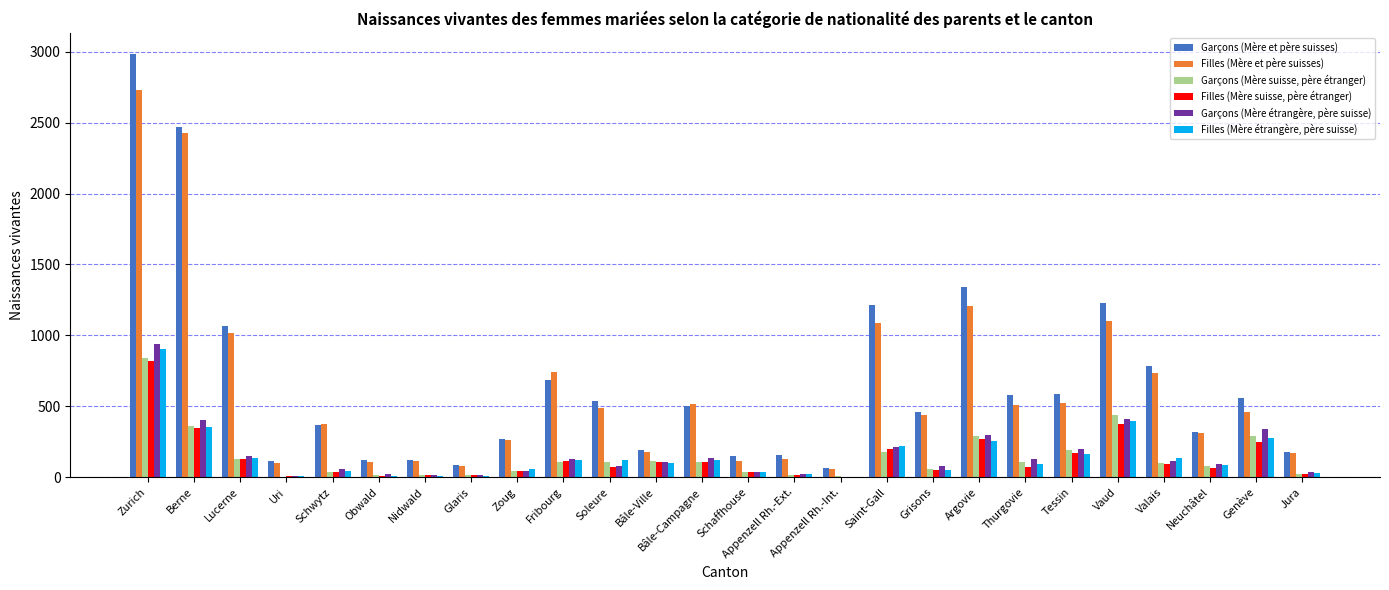

What is the maximum value shown in the chart?

2984